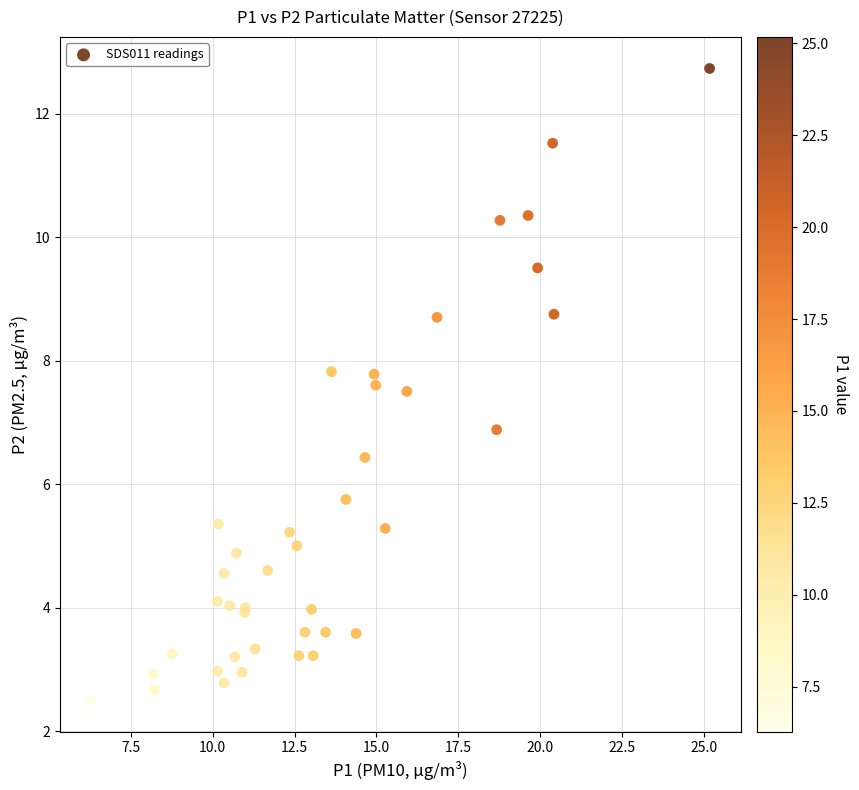

What Y value in the scatter plot is closest to 7?

6.9